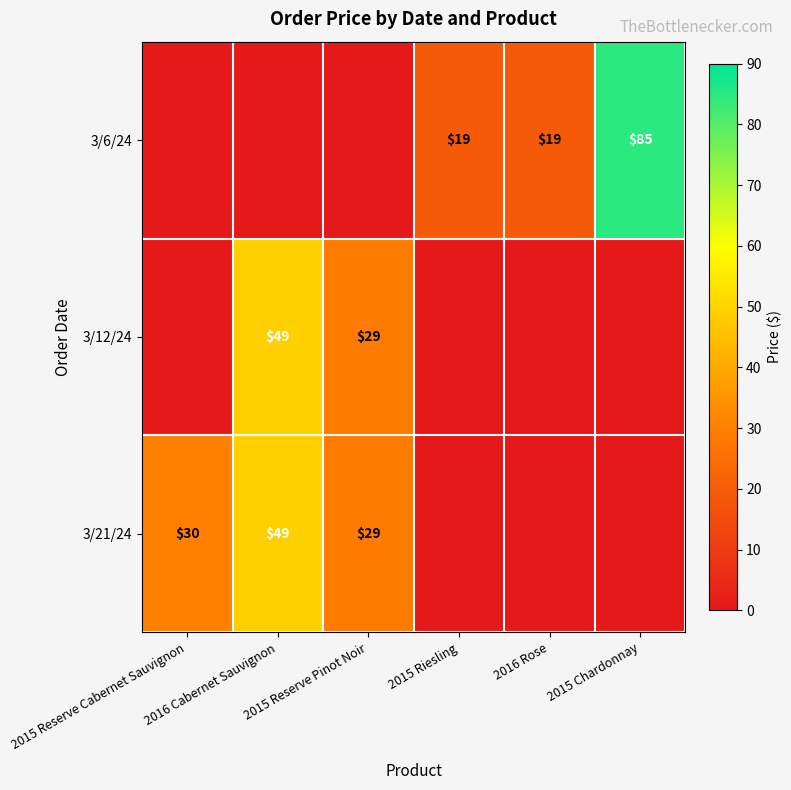

Which label corresponds to the largest value in the chart?

2015 Chardonnay